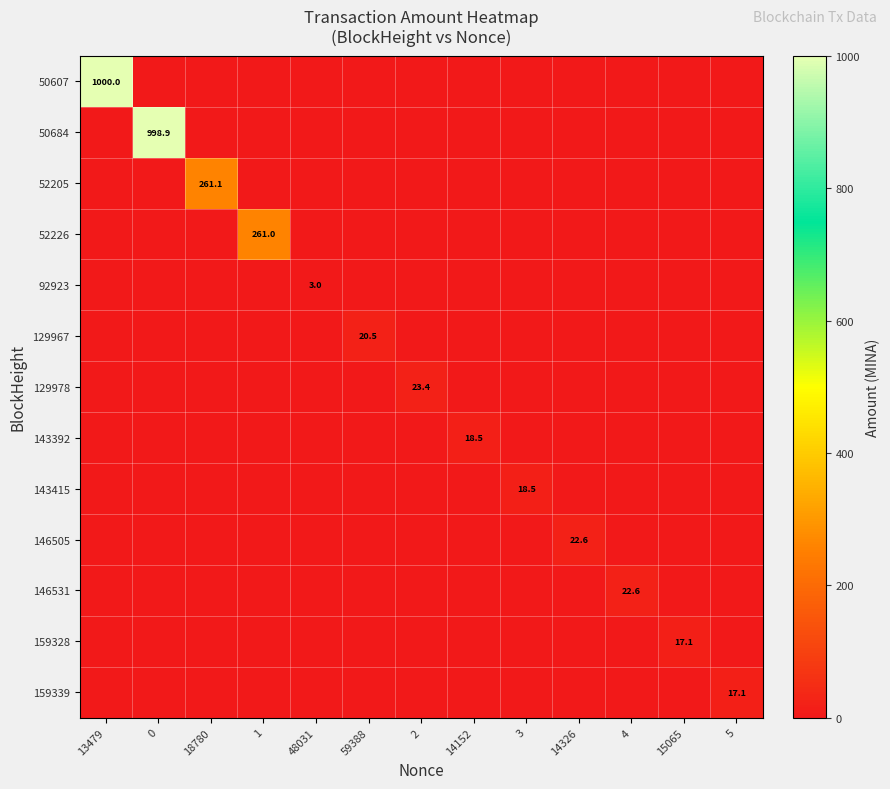

The 159339 series shows 11.2 at 14326. True or false?

False